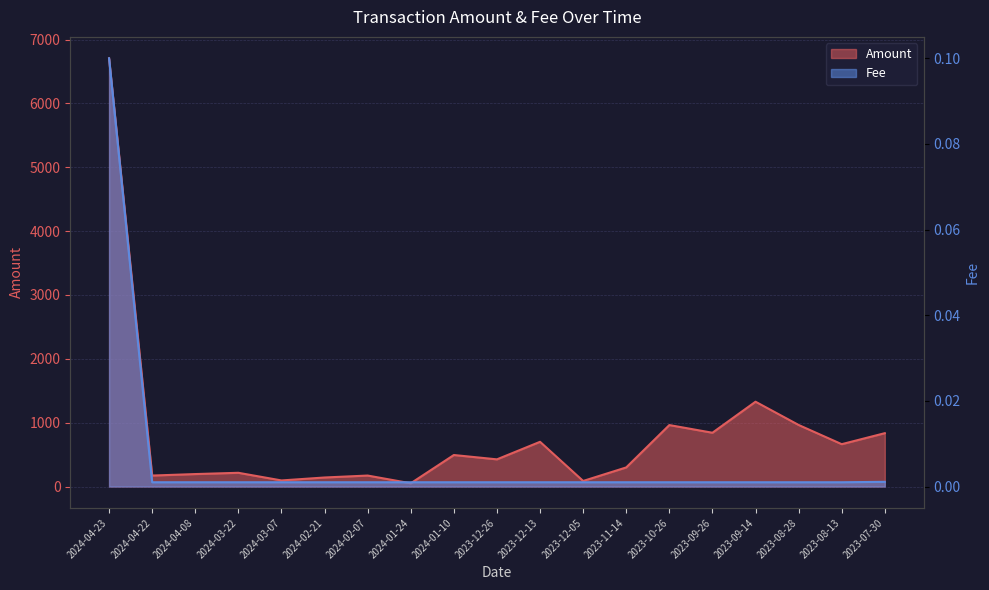

True or false: Fee and Amount cross at least once.

False